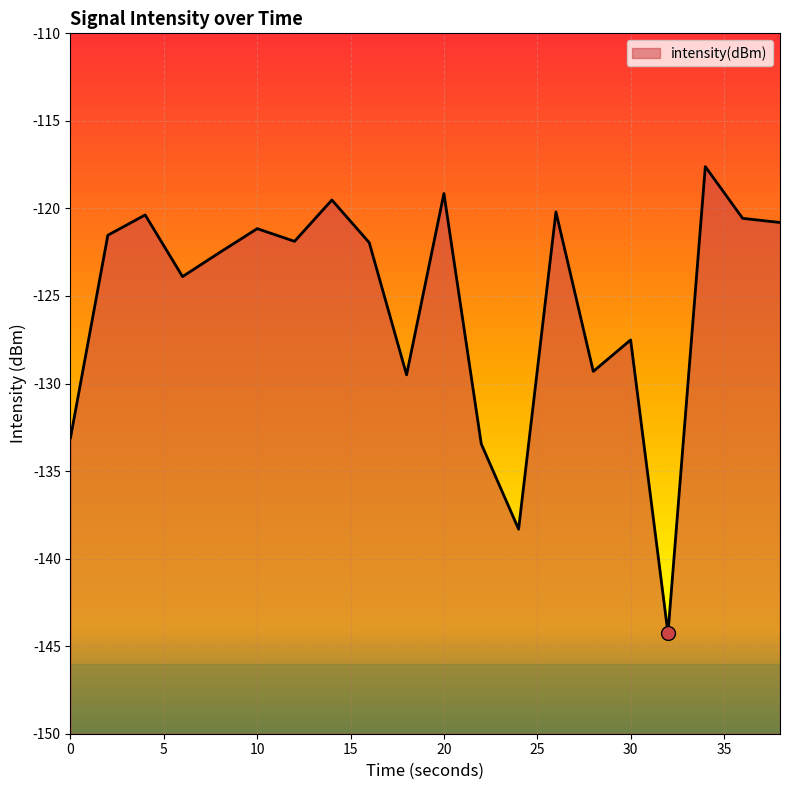

How many distinct data groups are displayed?

1